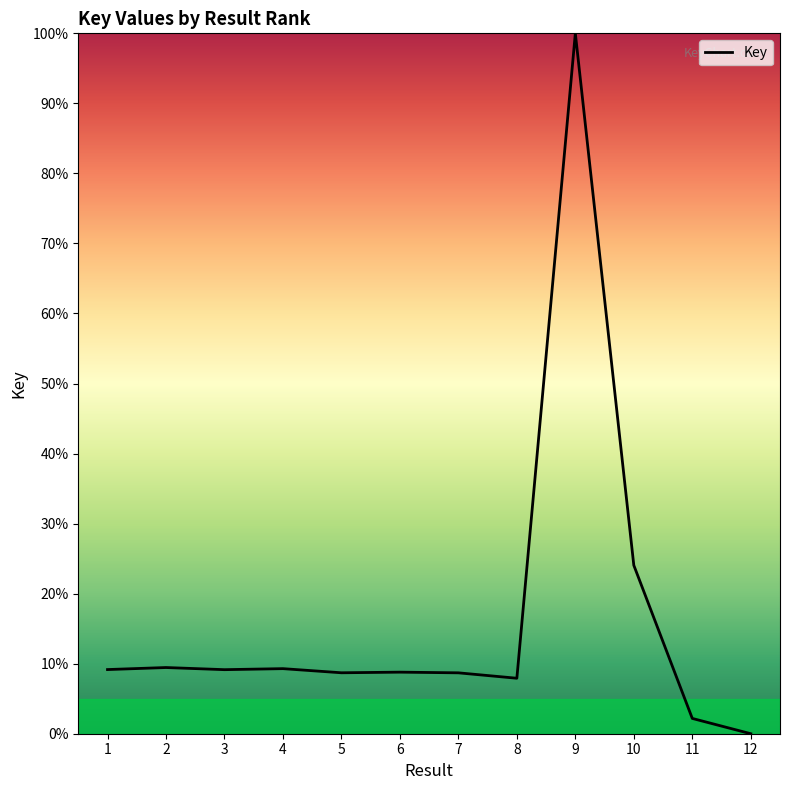

Does the chart display data point markers on the line(s)?

No